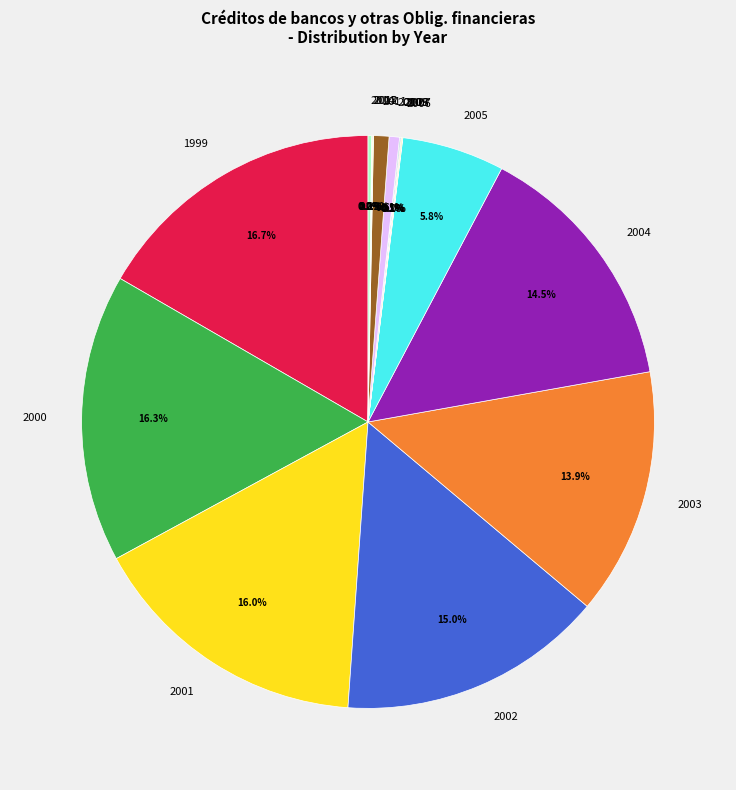

Is there a majority slice in this chart?

No